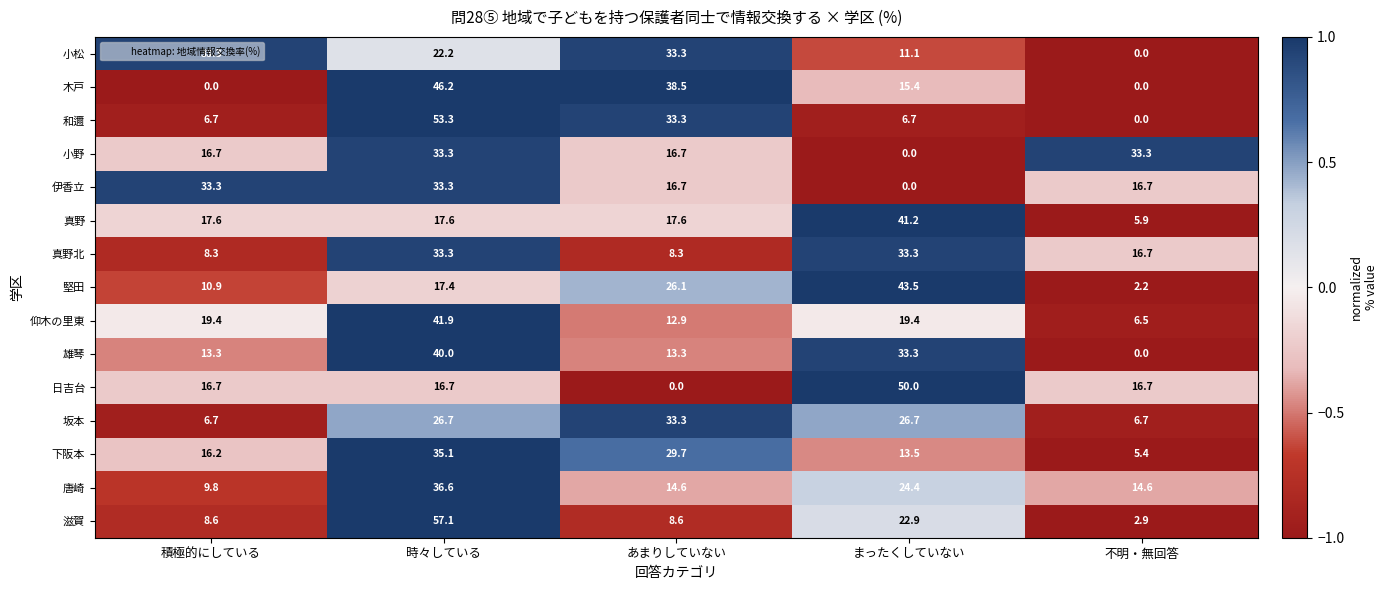

True or false: 伊香立 has a value of -19.7 at まったくしていない.

False